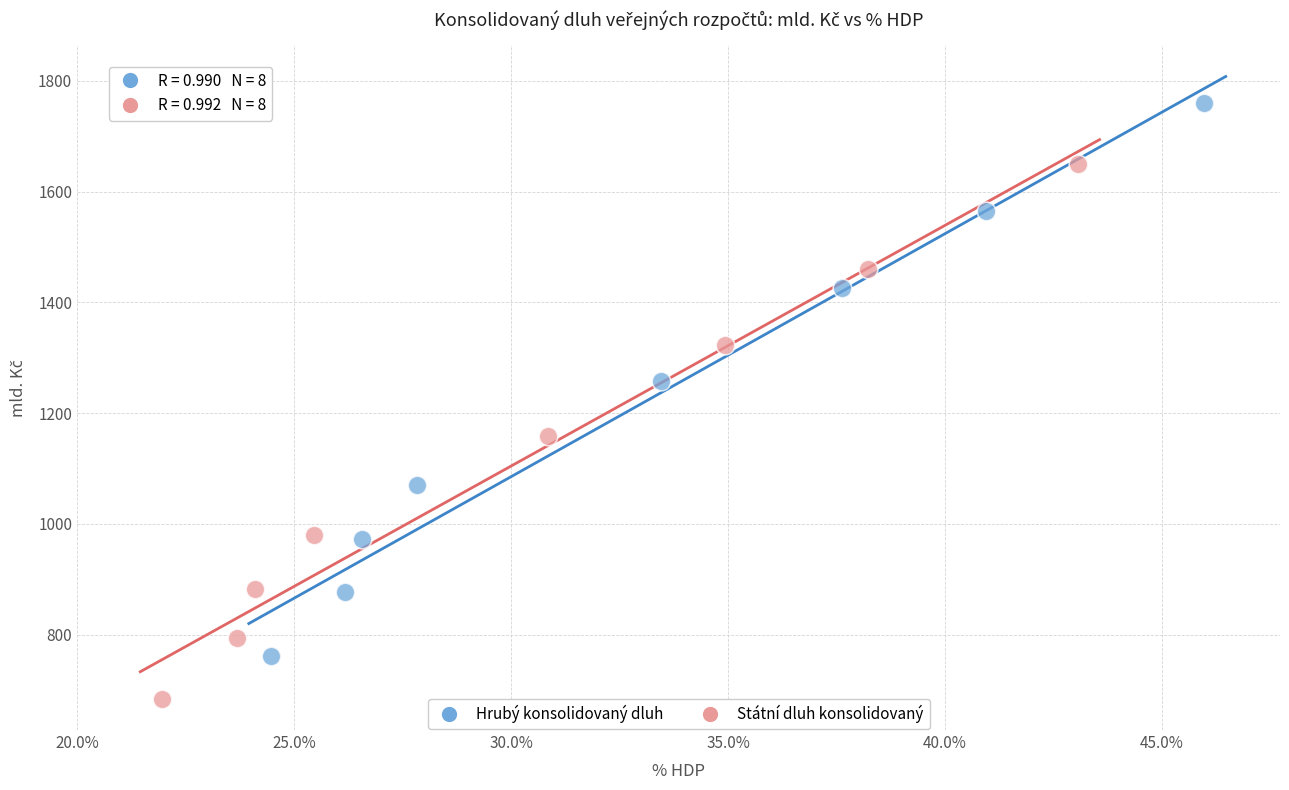

Which series has the largest Y range (max minus min)?

Hrubý konsolidovaný dluh